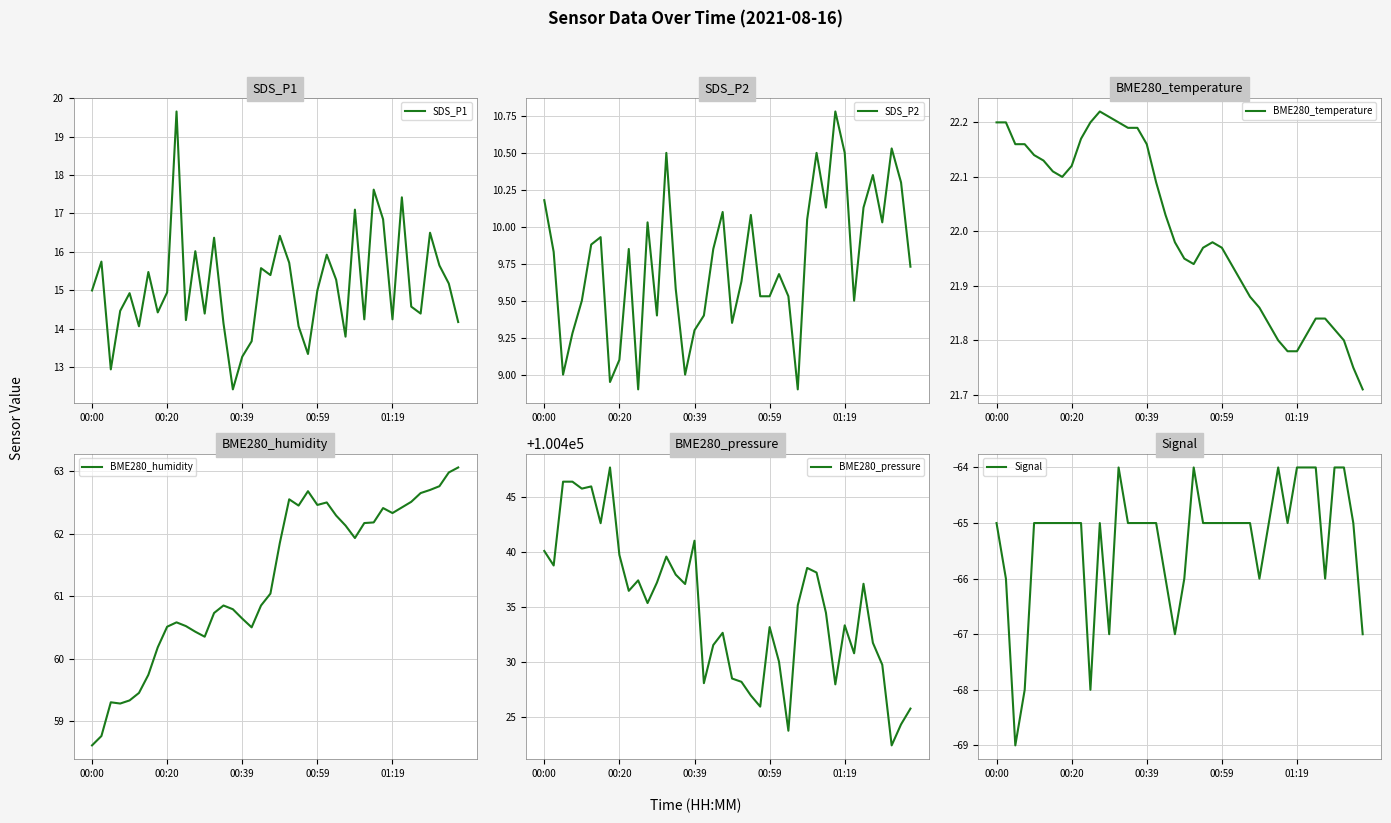

What is the sum of the BME280_humidity values at 30 and 33?

124.6